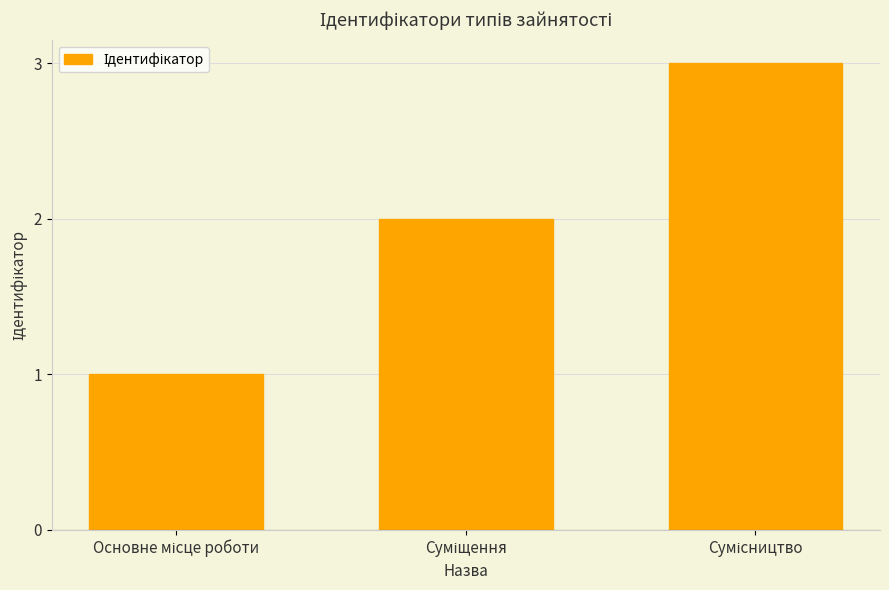

Reading right to left, list all the values displayed in this chart.

3	2	1